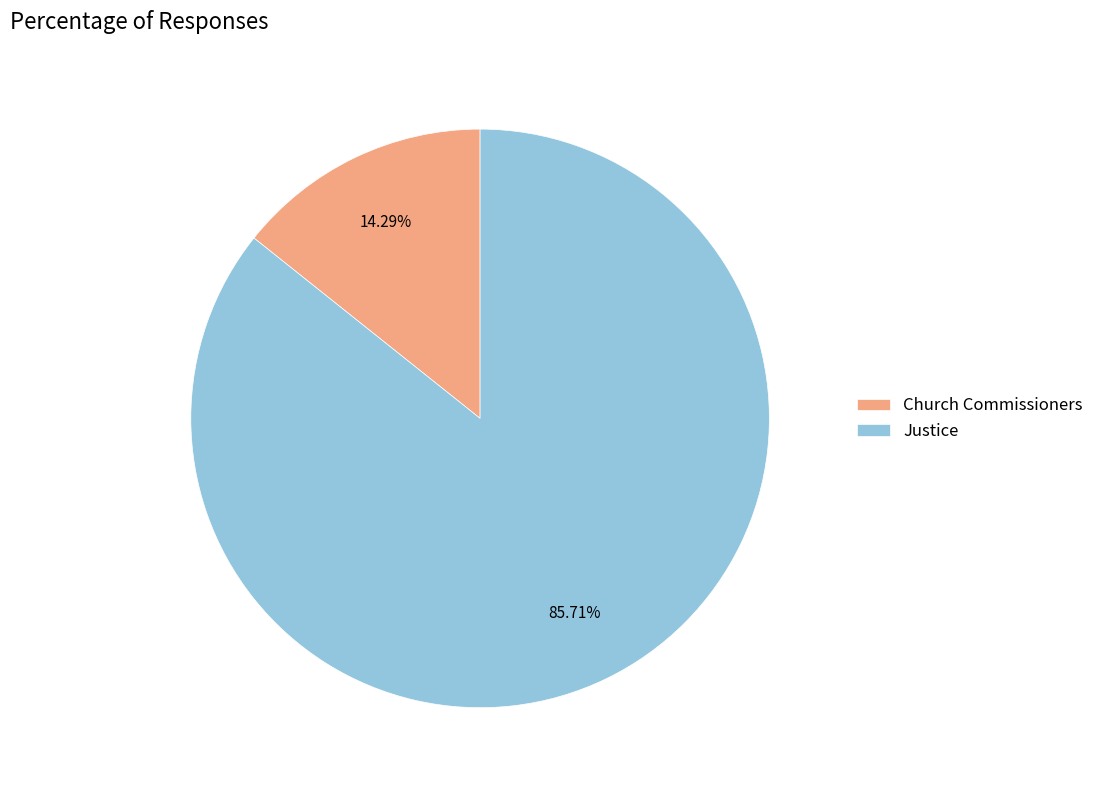

To the nearest percent, what percentage of the pie is Justice?

86%